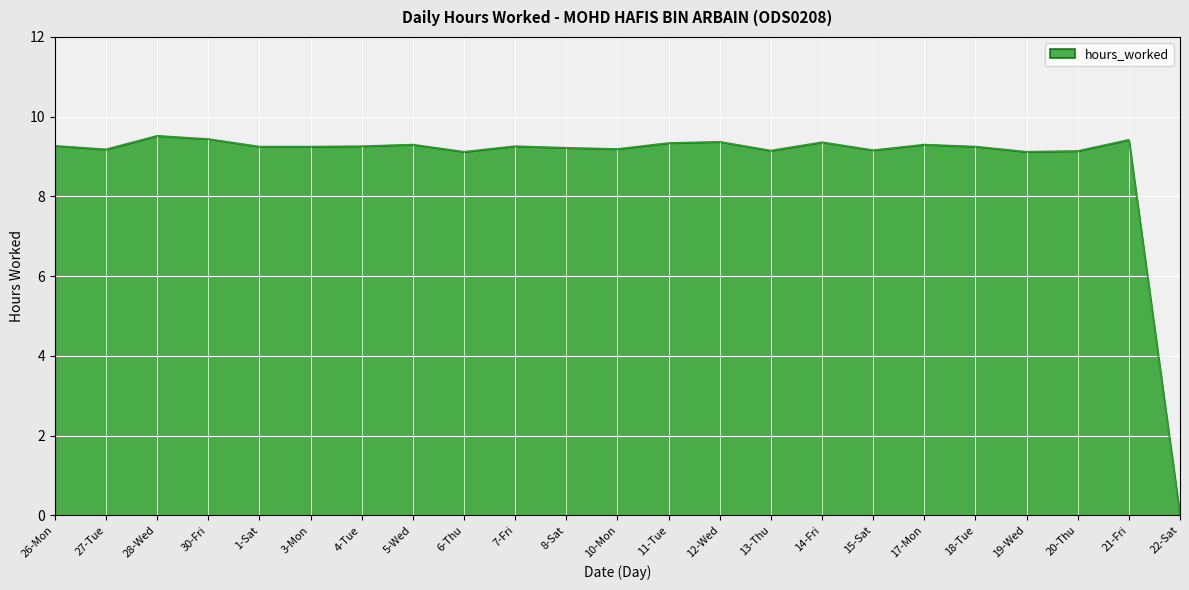

The value at 1-Sat is 9.2. True or false?

True